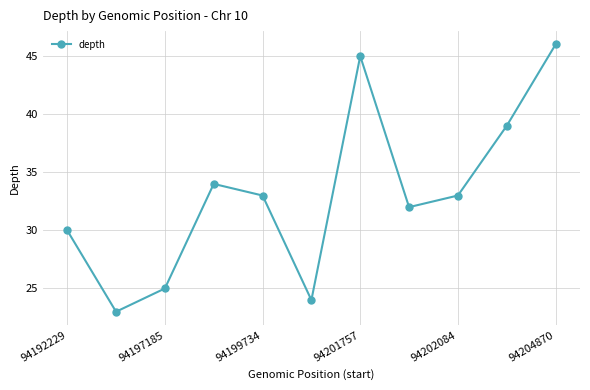

Reading left to right, transcribe all the data shown in this chart.

30	23	25	34	33	24	45	32	33	39	46